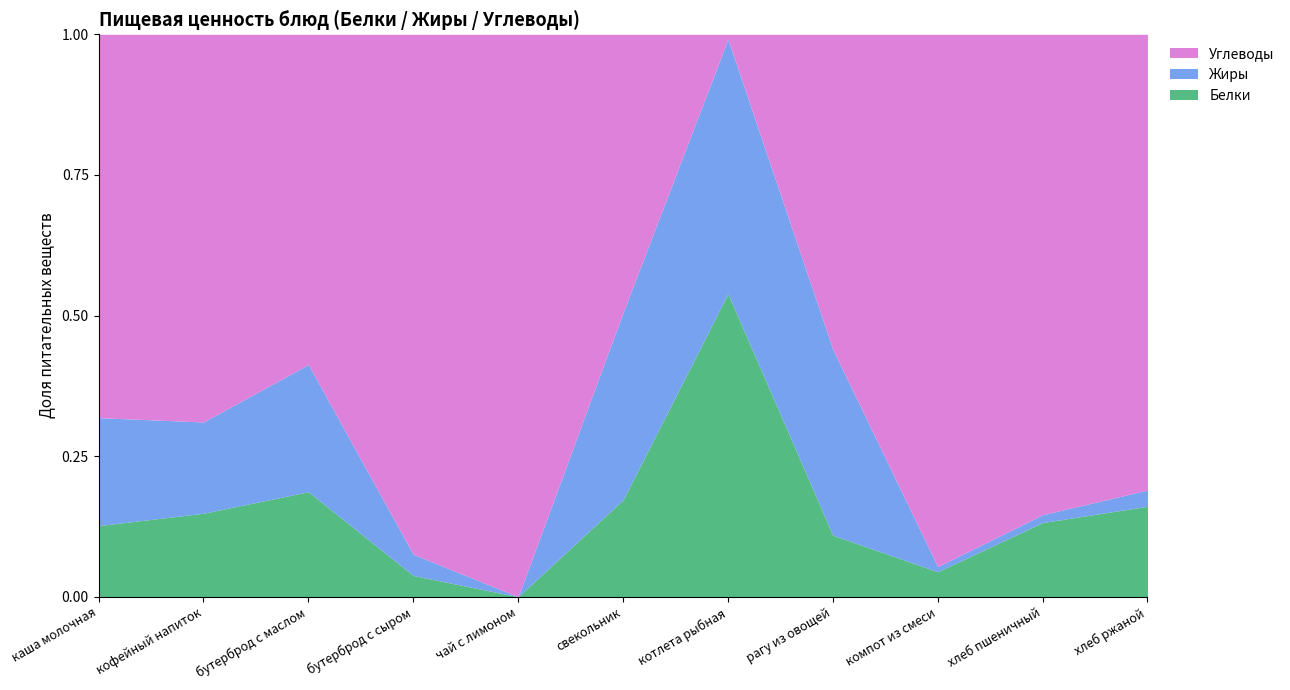

What is the value of the Углеводы point at the 1st from the left?

38.3